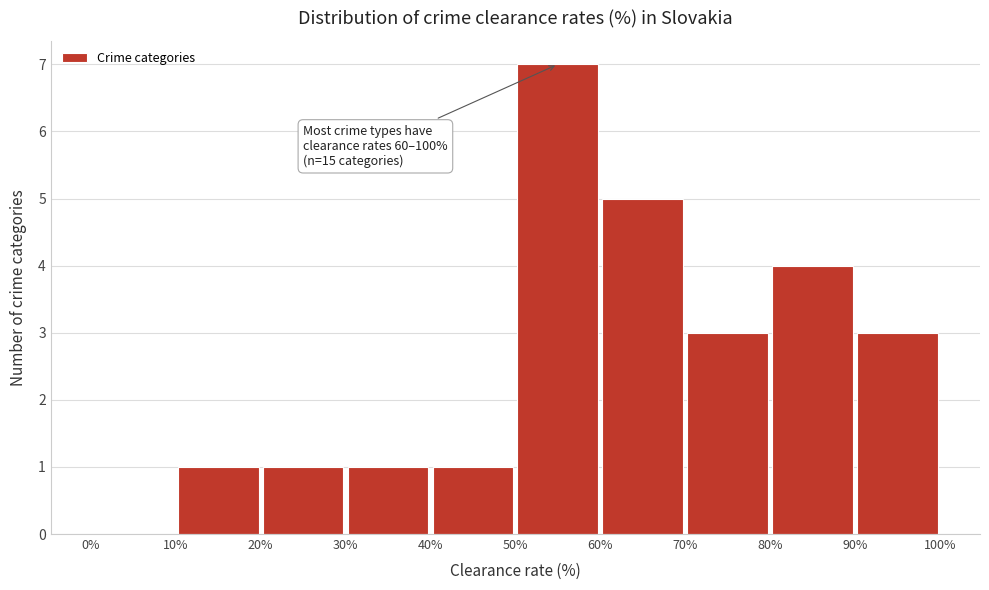

Over which range of the x-axis is the bar tallest?

50% to 60%